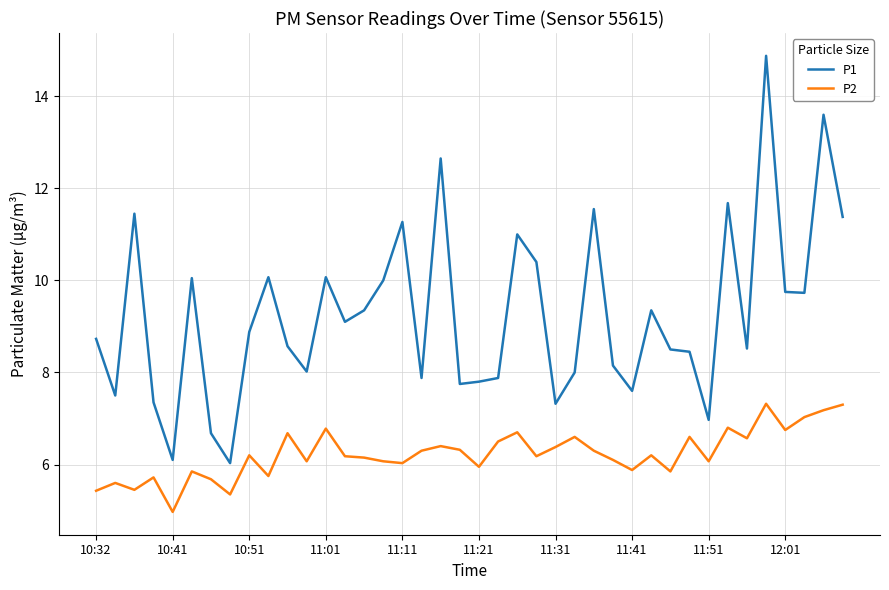

List the series in order of their peak value, highest first.

P1, P2